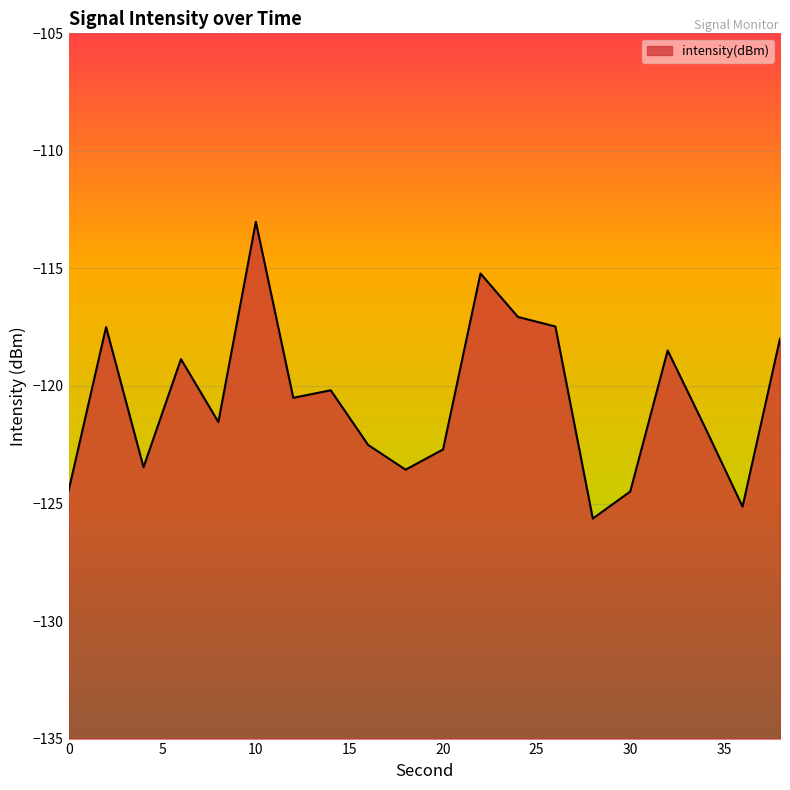

What is the smallest value displayed?

-125.6